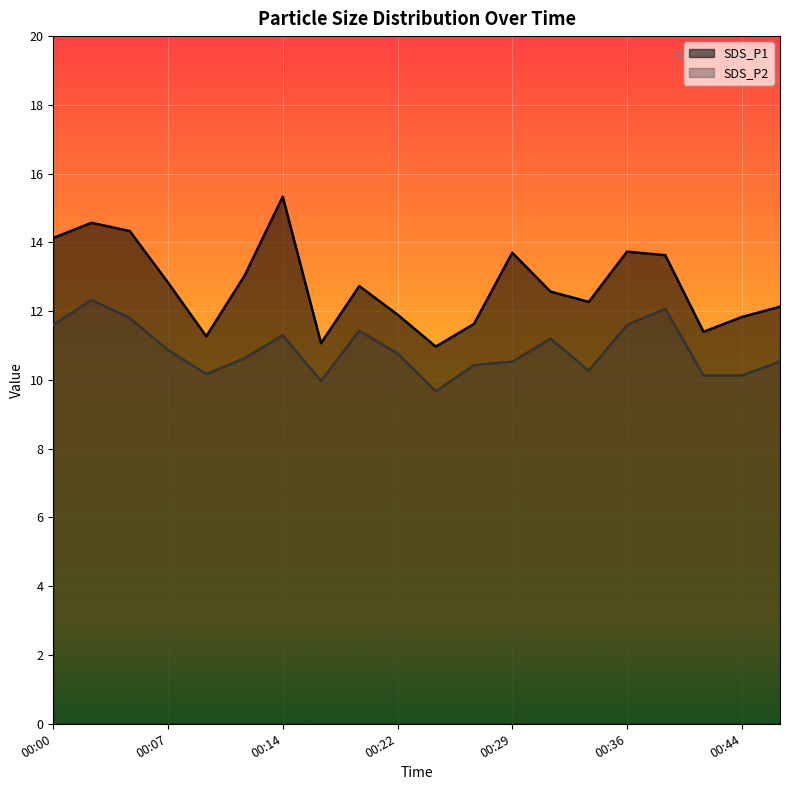

What is the difference between the highest and lowest values at 00:12?

2.4